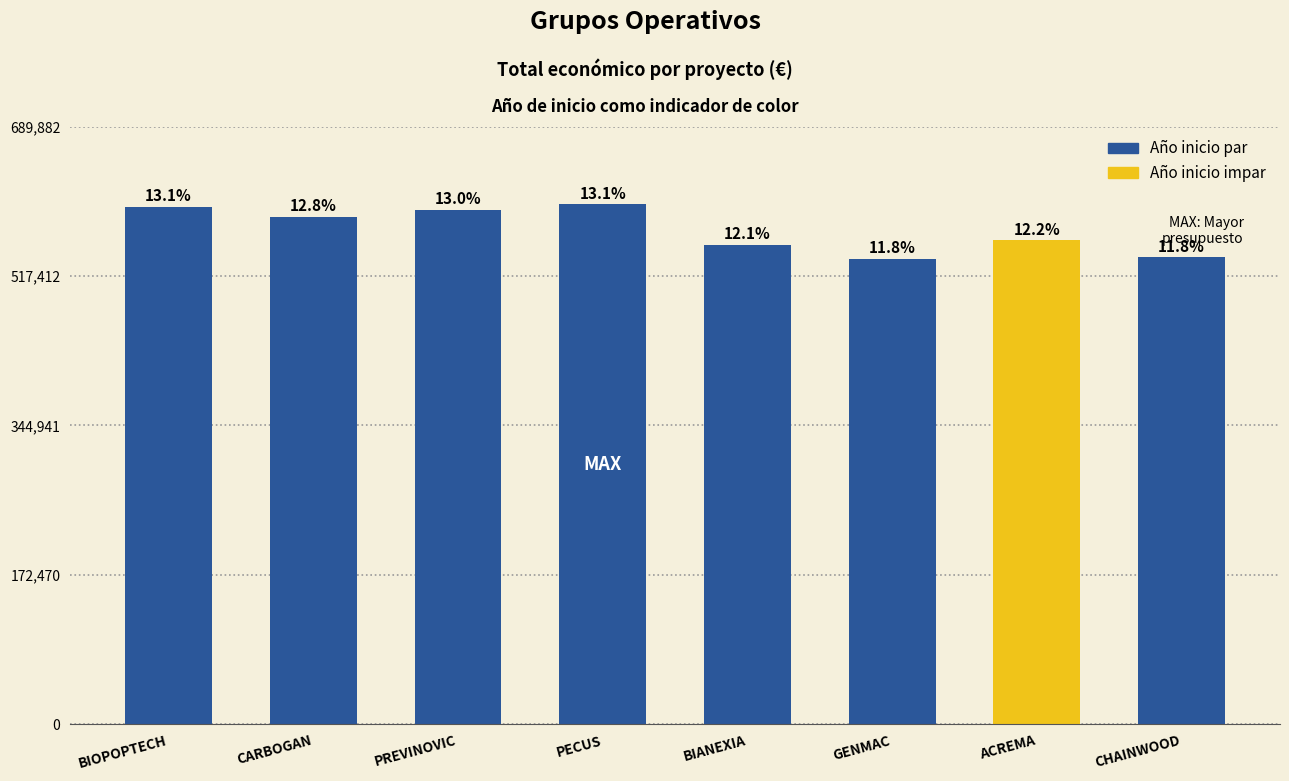

Between ACREMA and PECUS, which is larger?

PECUS